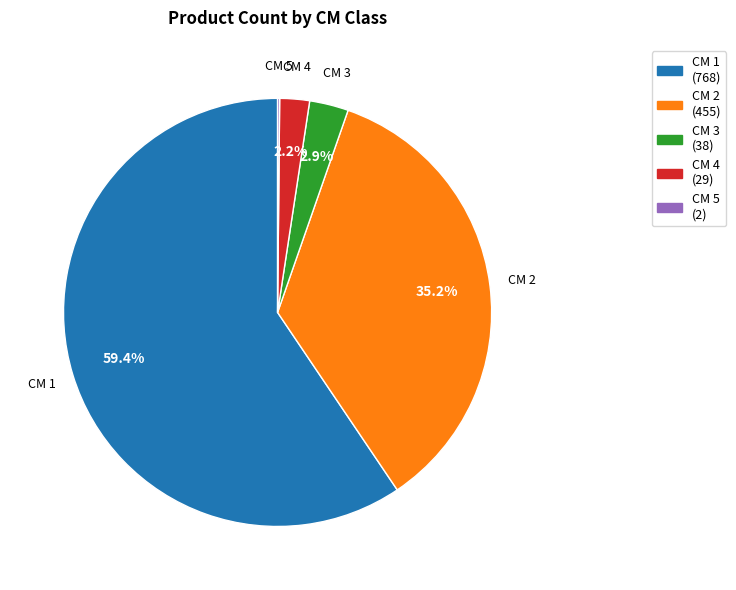

To the nearest percent, what is the average slice percentage?

20%